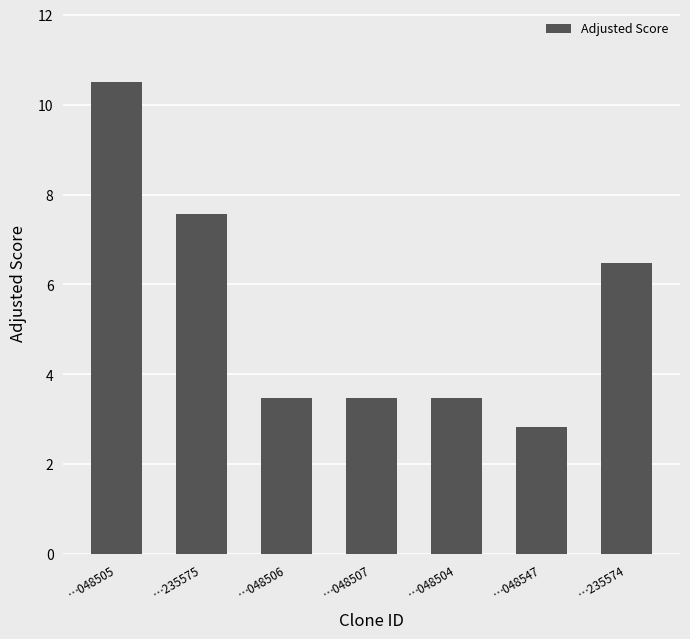

What is the ratio of the value at …048504 to the value at …048507?

1.0